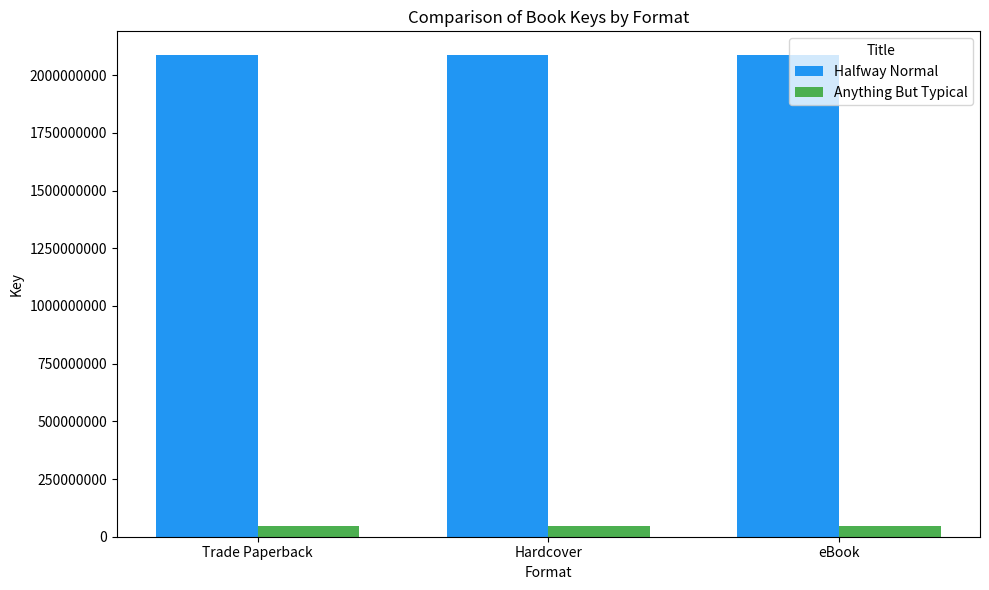

Rank the series at Trade Paperback from lowest to highest value.

Anything But Typical, Halfway Normal